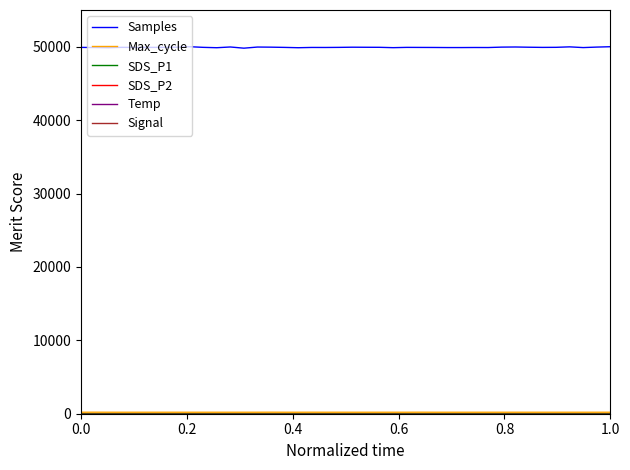

Which series has the widest spread of values?

Samples